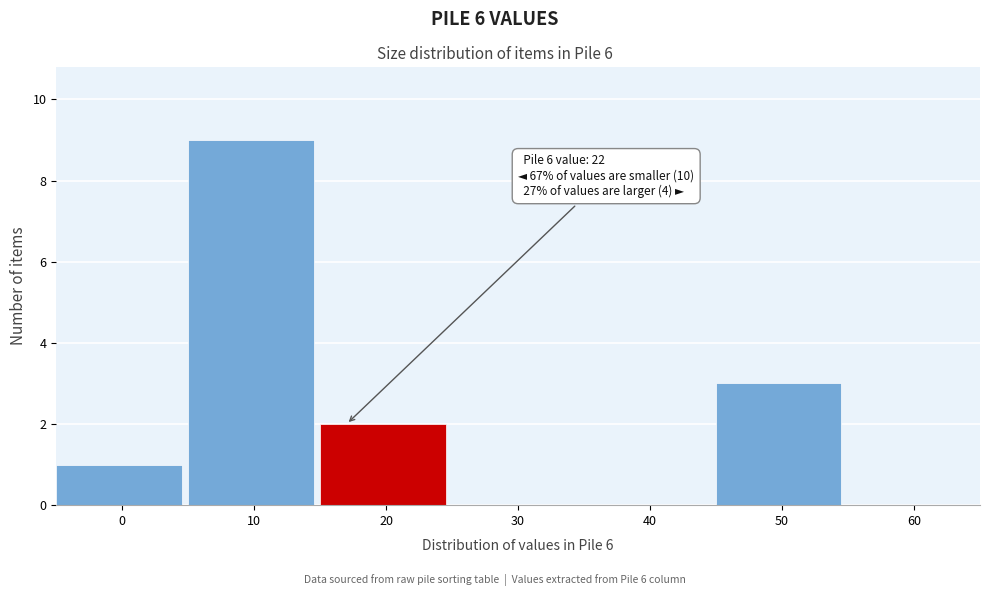

Reading left to right, transcribe all the data shown in this chart.

0=1	10=9	20=2	30=0	40=0	50=3	60=0